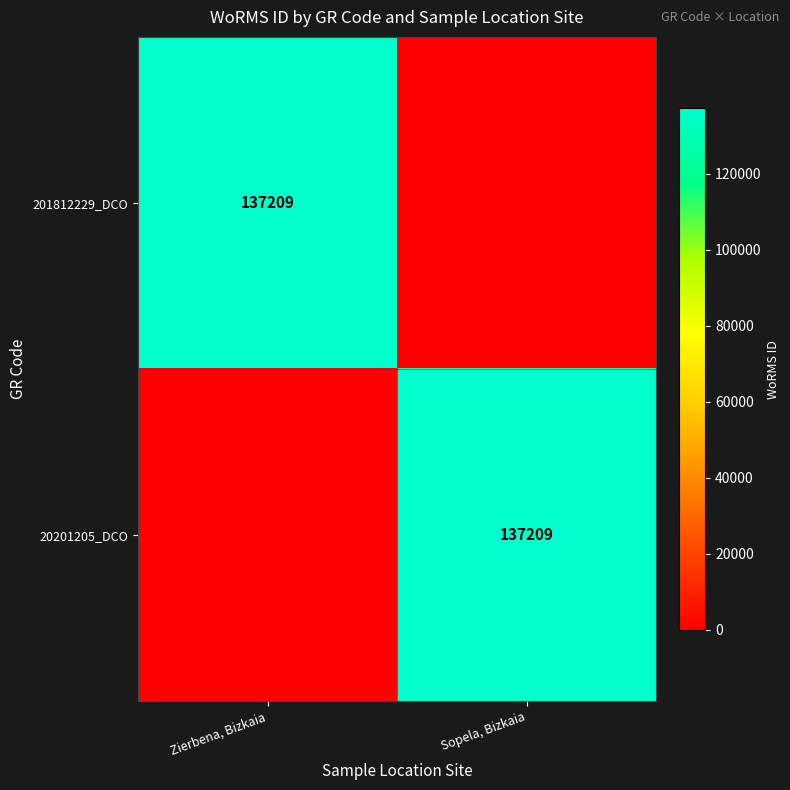

The 20201205_DCO series shows 204850 at Sopela, Bizkaia. True or false?

False